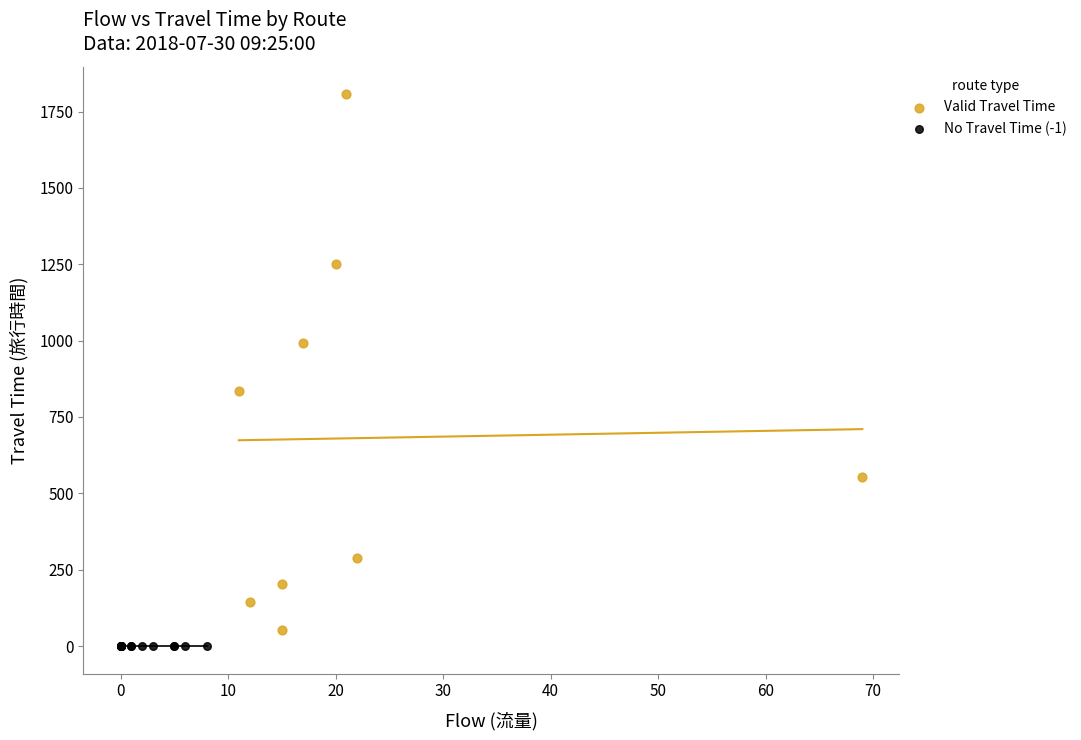

Which series contains the highest Y value?

Valid Travel Time